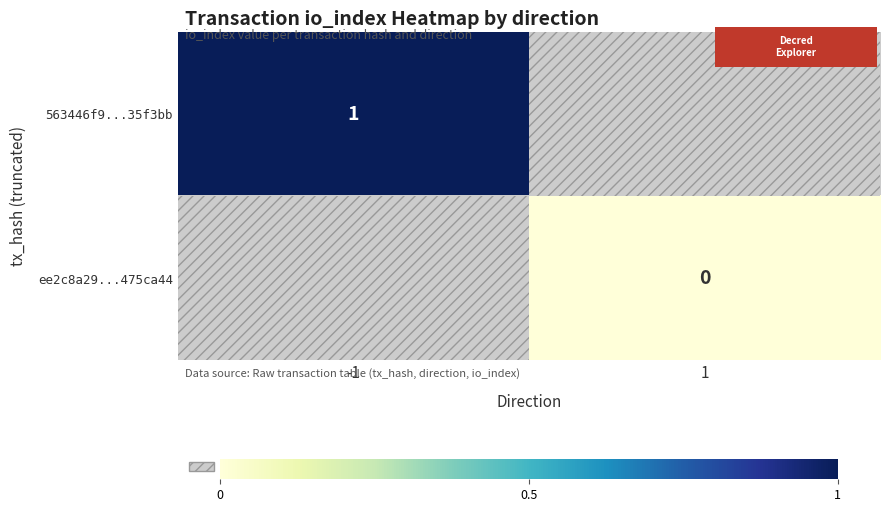

True or false: ee2c8a29...475ca44 has a value of 0.0 at 1.

True